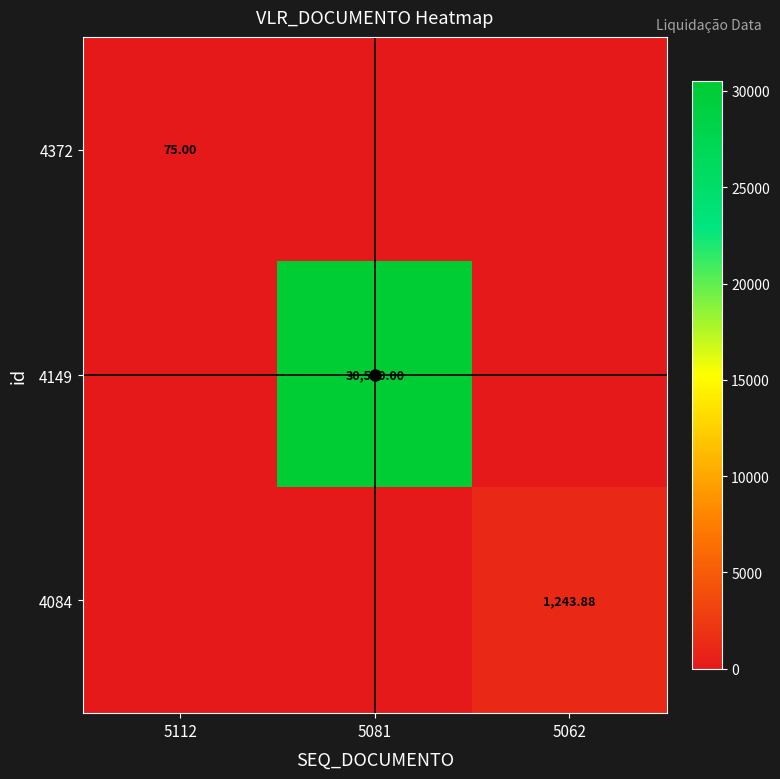

What is the difference between the 4149 values at 5081 and 5112?

30500.0